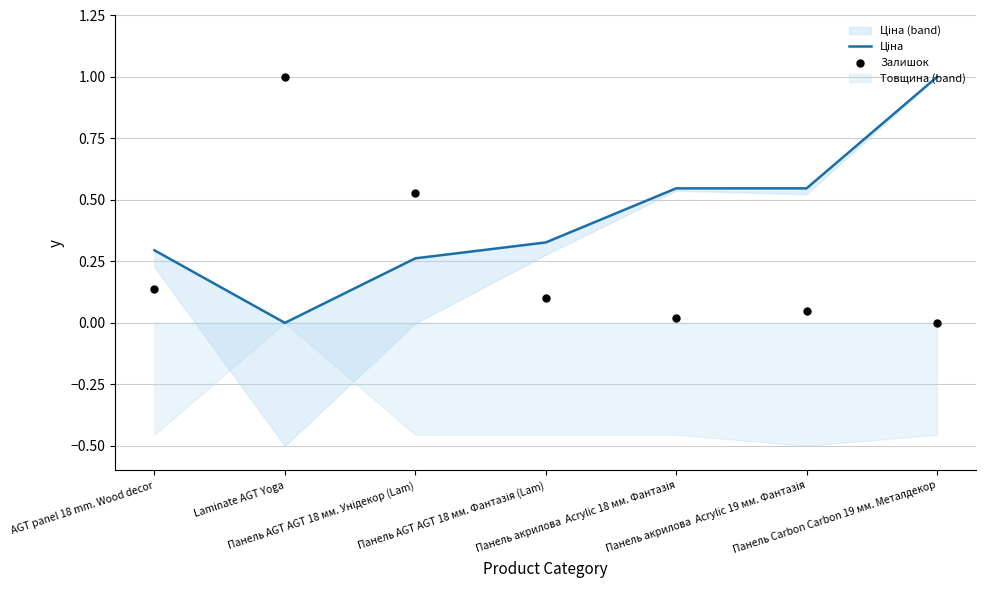

Is the value of Залишок at Панель AGT AGT 18 мм. Унідекор (Lam) greater than the value of Ціна at AGT panel 18 mm. Wood decor?

Yes